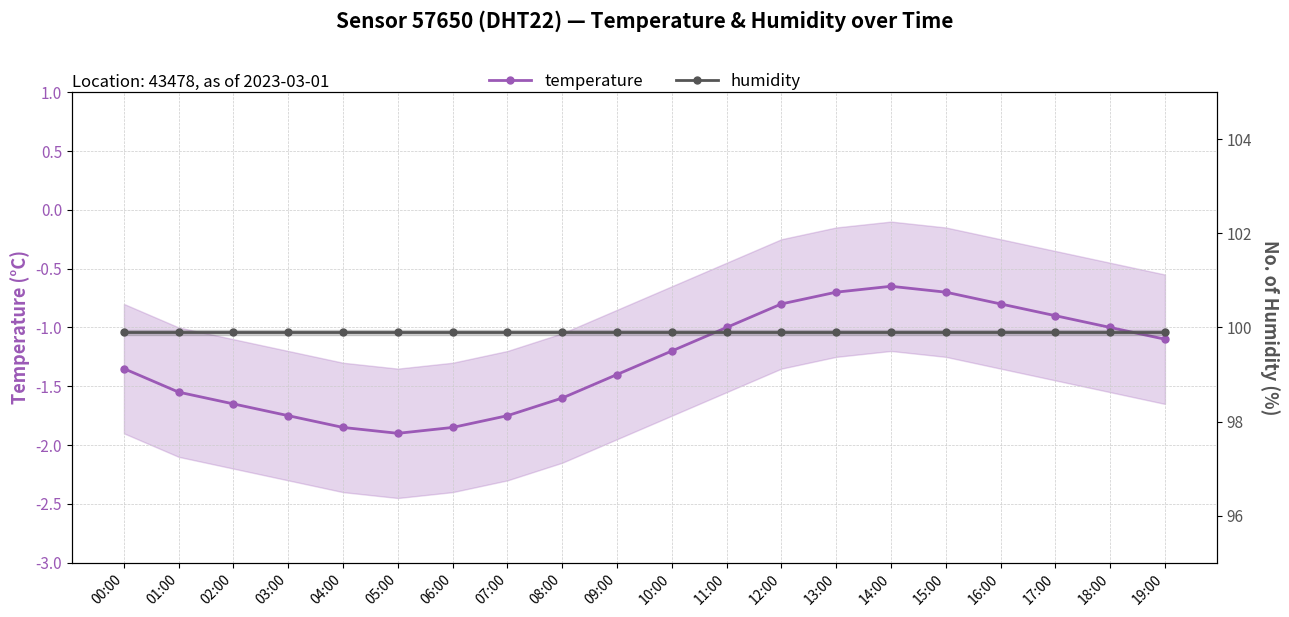

What is the approximate value of temperature at 08:00?

-1.6